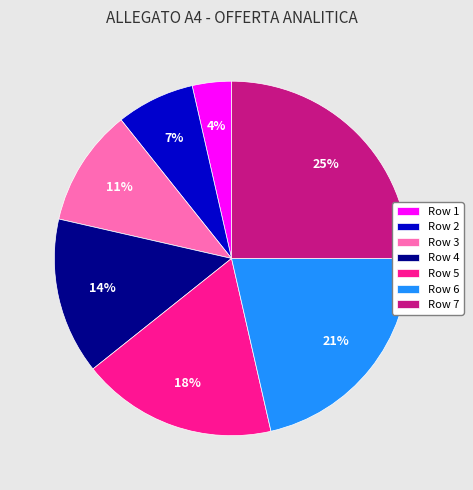

Does Row 1 represent more than half of the total?

No